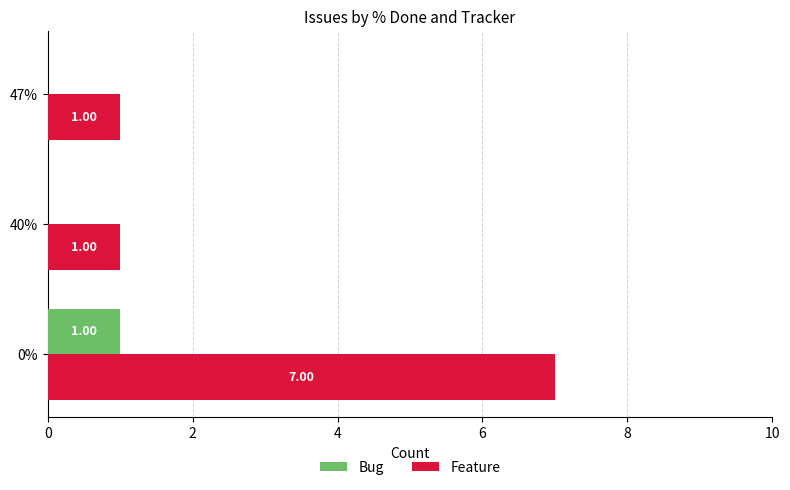

Between 0% and 47%, which series saw the biggest shift?

Feature